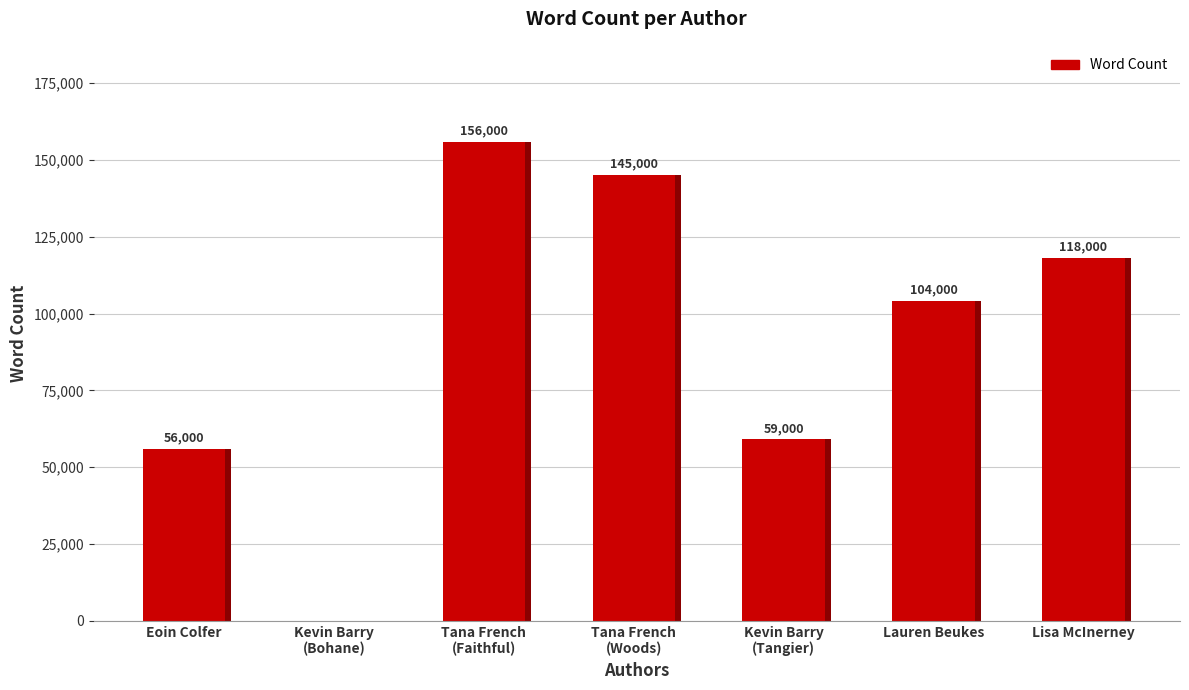

Which has a higher value, Tana French
(Woods) or Kevin Barry
(Tangier)?

Tana French
(Woods)